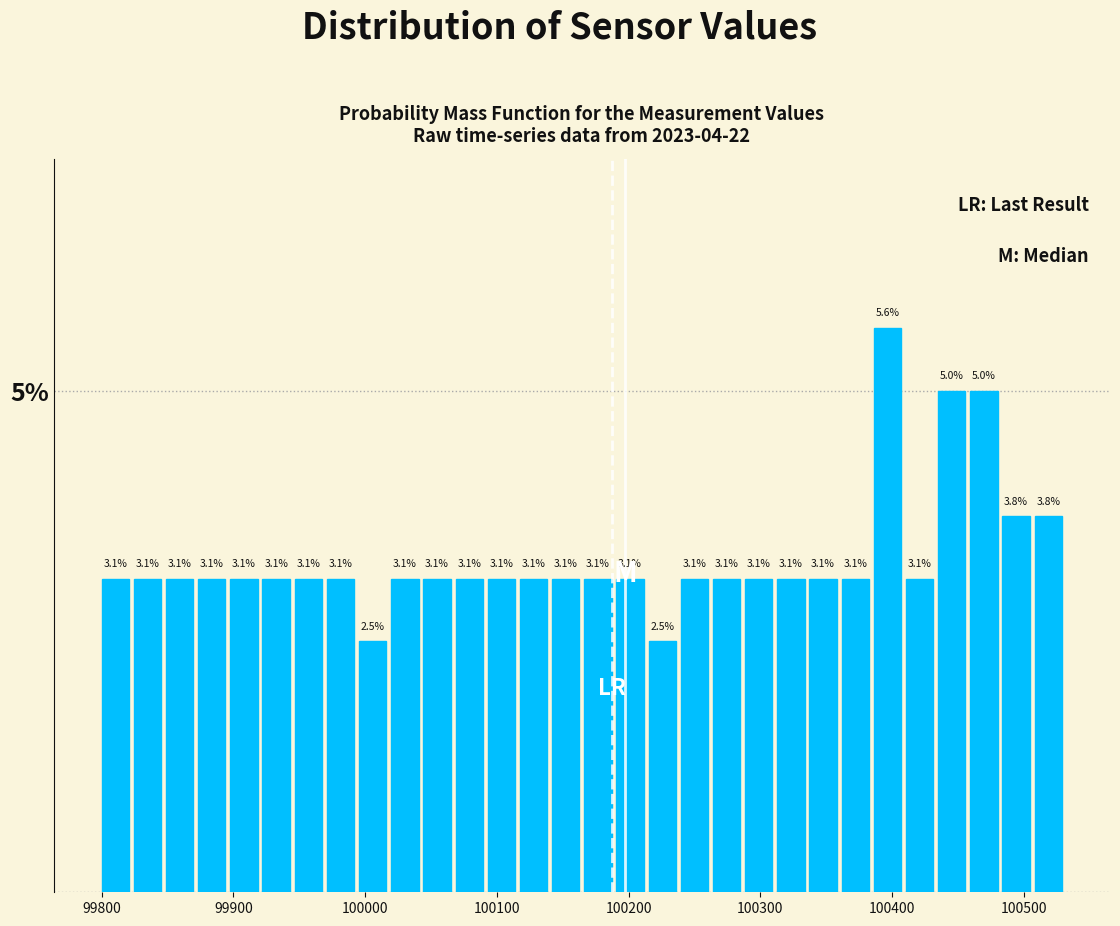

Read against the x-axis, roughly where is the centre of the tallest bar?

100400